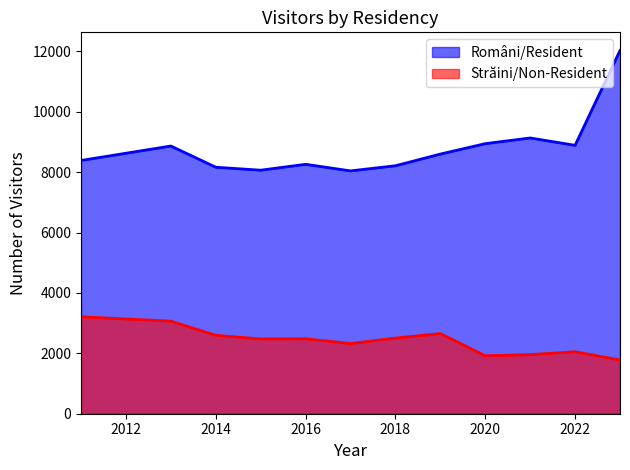

The value of Străini/Non-Resident at 2013 is 3067. True or false?

True